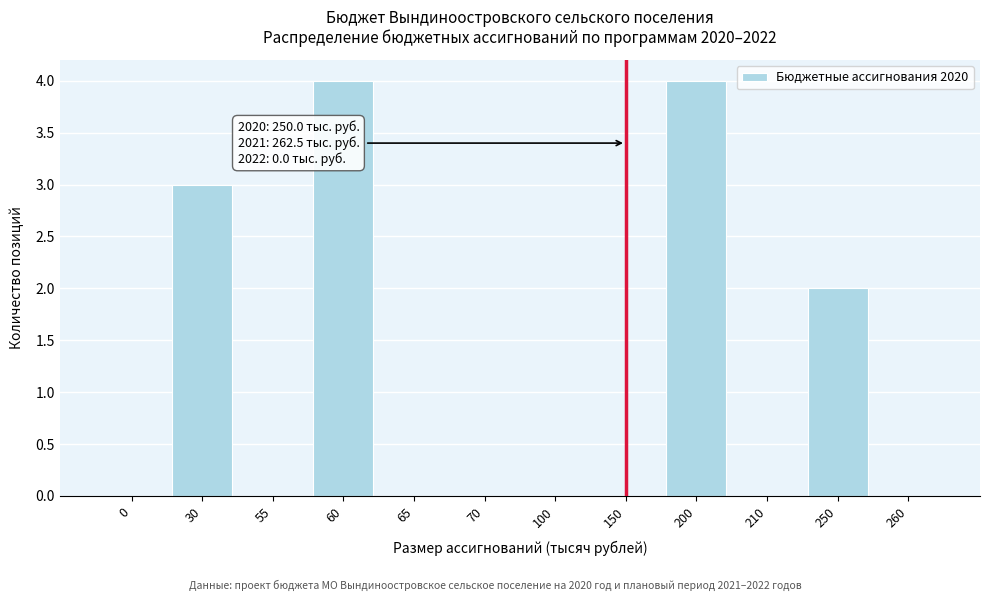

Reading left to right, transcribe all the data shown in this chart.

0=0	30=3	55=0	60=4	65=0	70=0	100=0	150=0	200=4	210=0	250=2	260=0